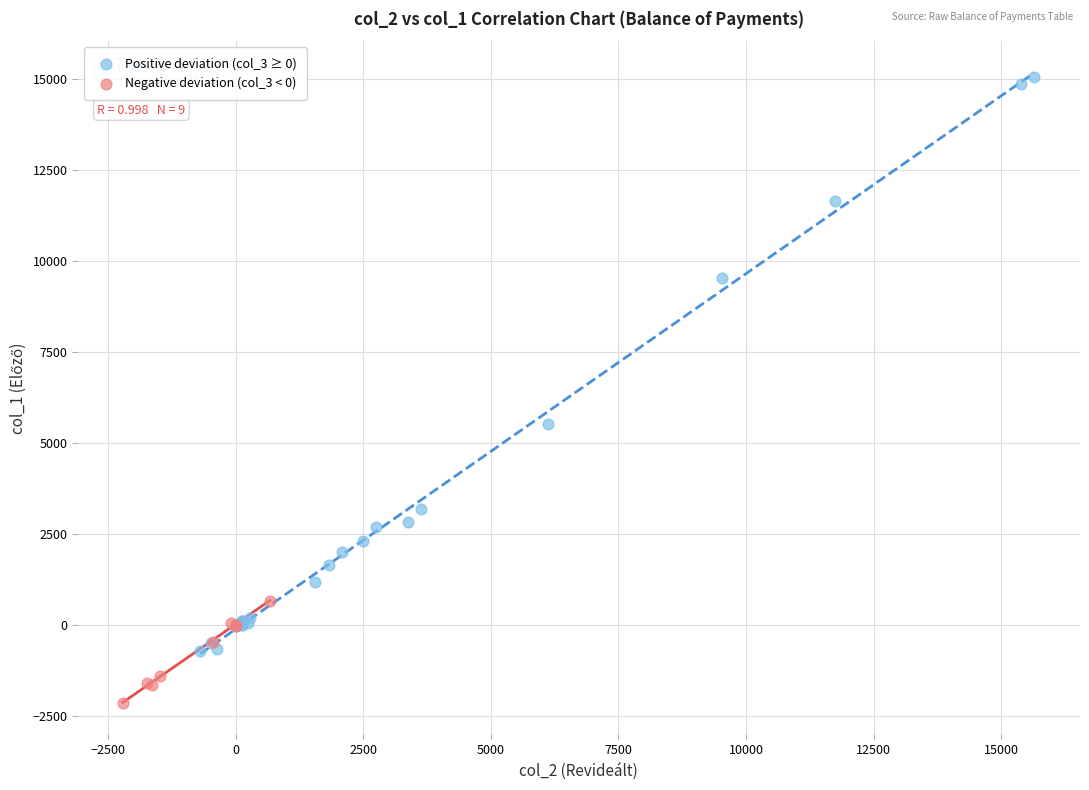

Which series reaches the maximum Y coordinate?

Positive deviation (col_3 ≥ 0)